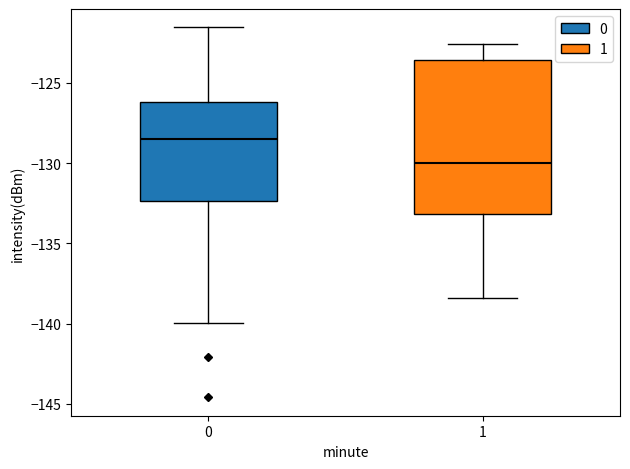

Which box's median line is the lowest?

1